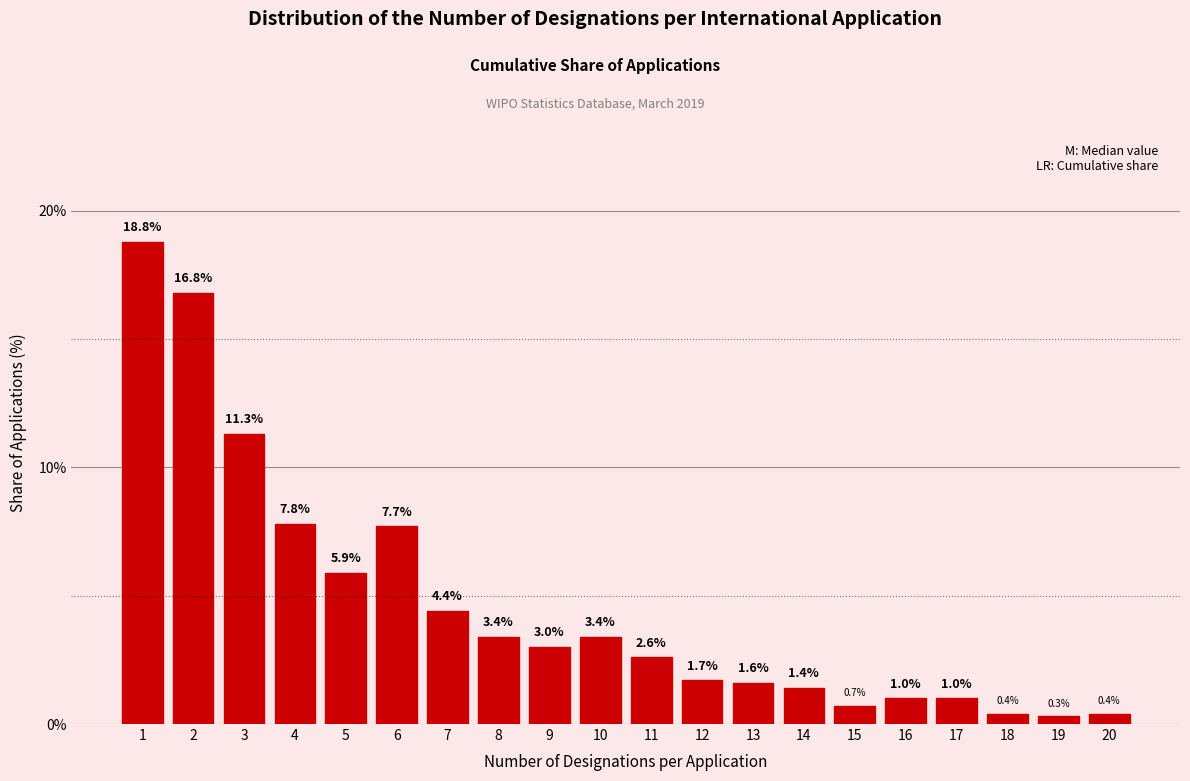

Reading left to right, transcribe all the data shown in this chart.

18.8	16.8	11.3	7.8	5.9	7.7	4.4	3.4	3.0	3.4	2.6	1.7	1.6	1.4	0.7	1.0	1.0	0.4	0.3	0.4